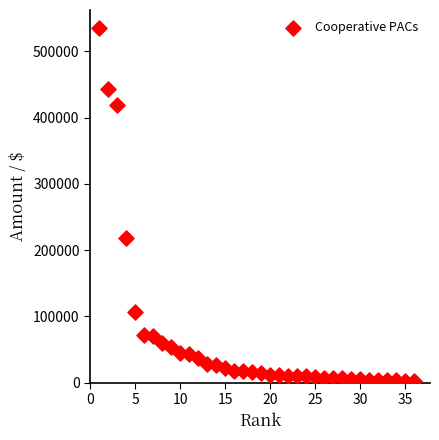

What Y value in the scatter plot is closest to 269387?

218900